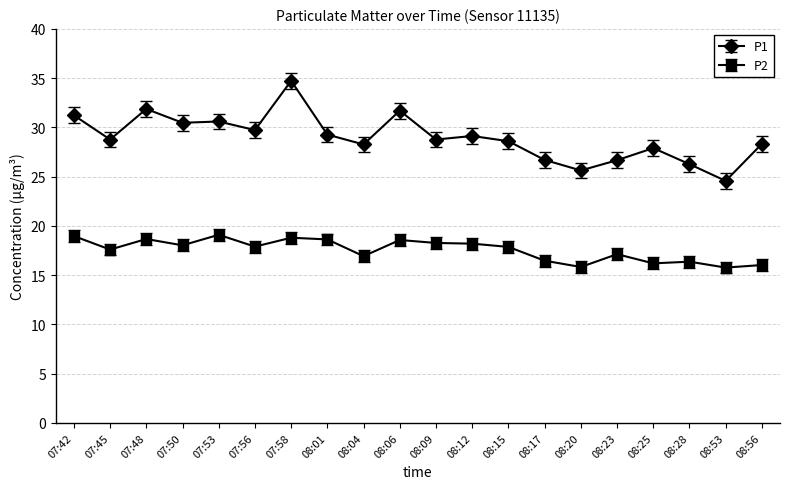

The value of P2 at 08:53 is 29.0. True or false?

False